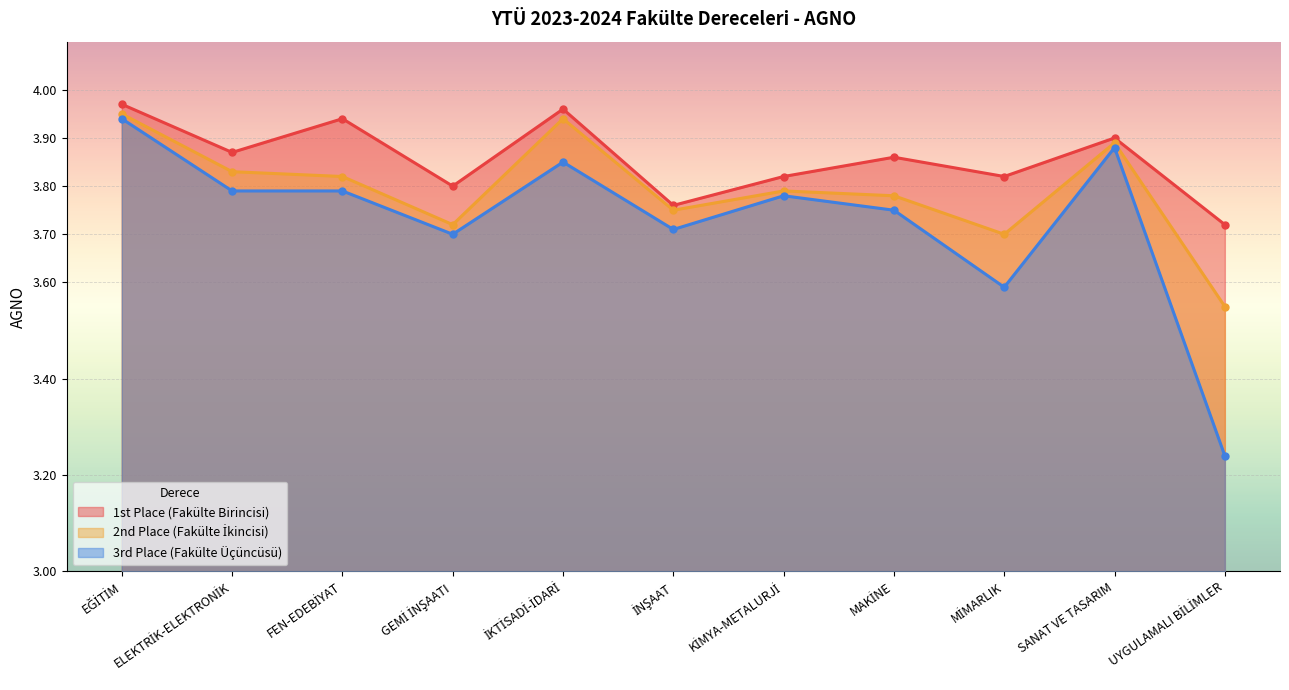

Reading right to left, extract all data points from this chart.

1st Place (Fakülte Birincisi): 3.7	3.9	3.8	3.9	3.8	3.8	4.0	3.8	3.9	3.9	4.0
2nd Place (Fakülte İkincisi): 3.5	3.9	3.7	3.8	3.8	3.8	3.9	3.7	3.8	3.8	4.0
3rd Place (Fakülte Üçüncüsü): 3.2	3.9	3.6	3.8	3.8	3.7	3.9	3.7	3.8	3.8	3.9